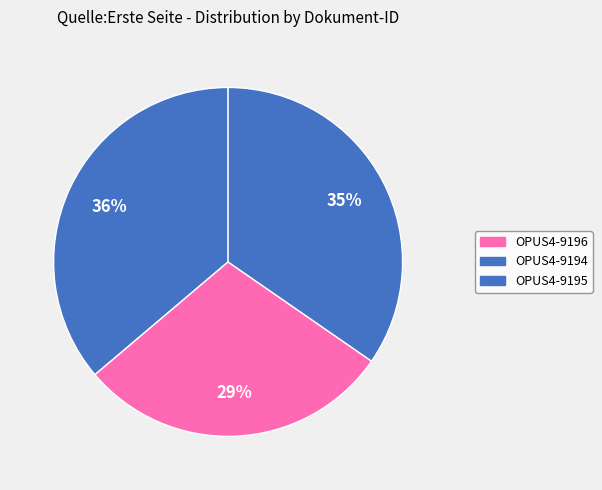

True or false: OPUS4-9194 accounts for 29% of the total.

True